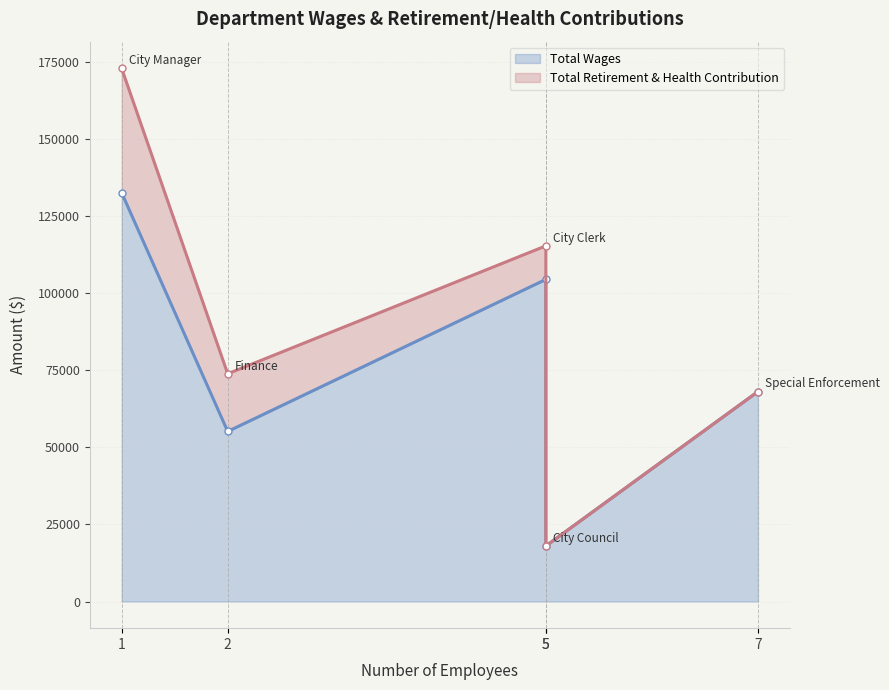

Rank the series by their maximum value, from highest to lowest.

Total Wages, Total Retirement & Health Contribution